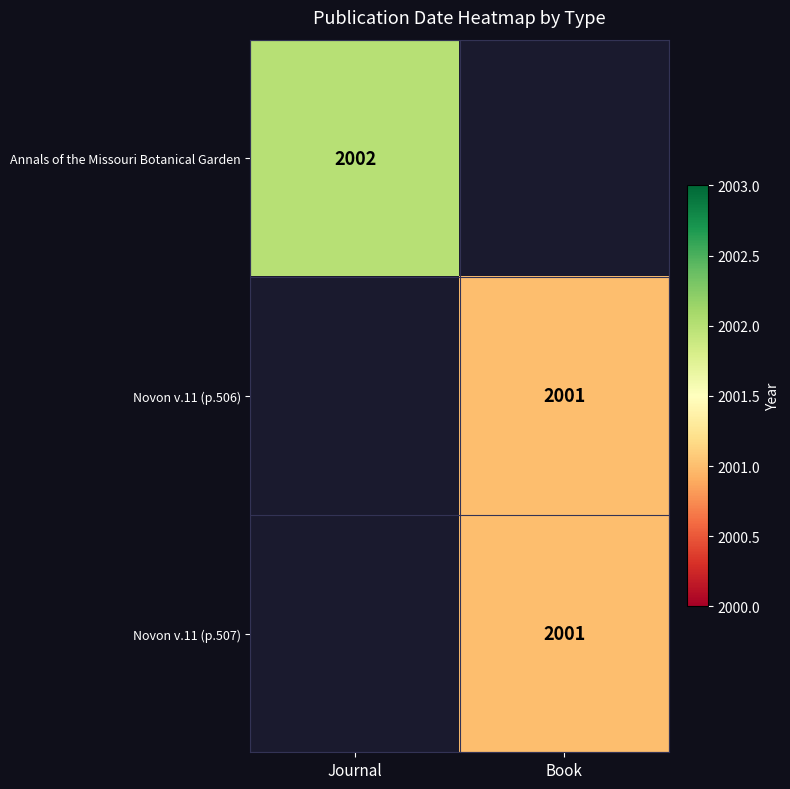

Is it true that Annals of the Missouri Botanical Garden equals 2002 at Journal?

True